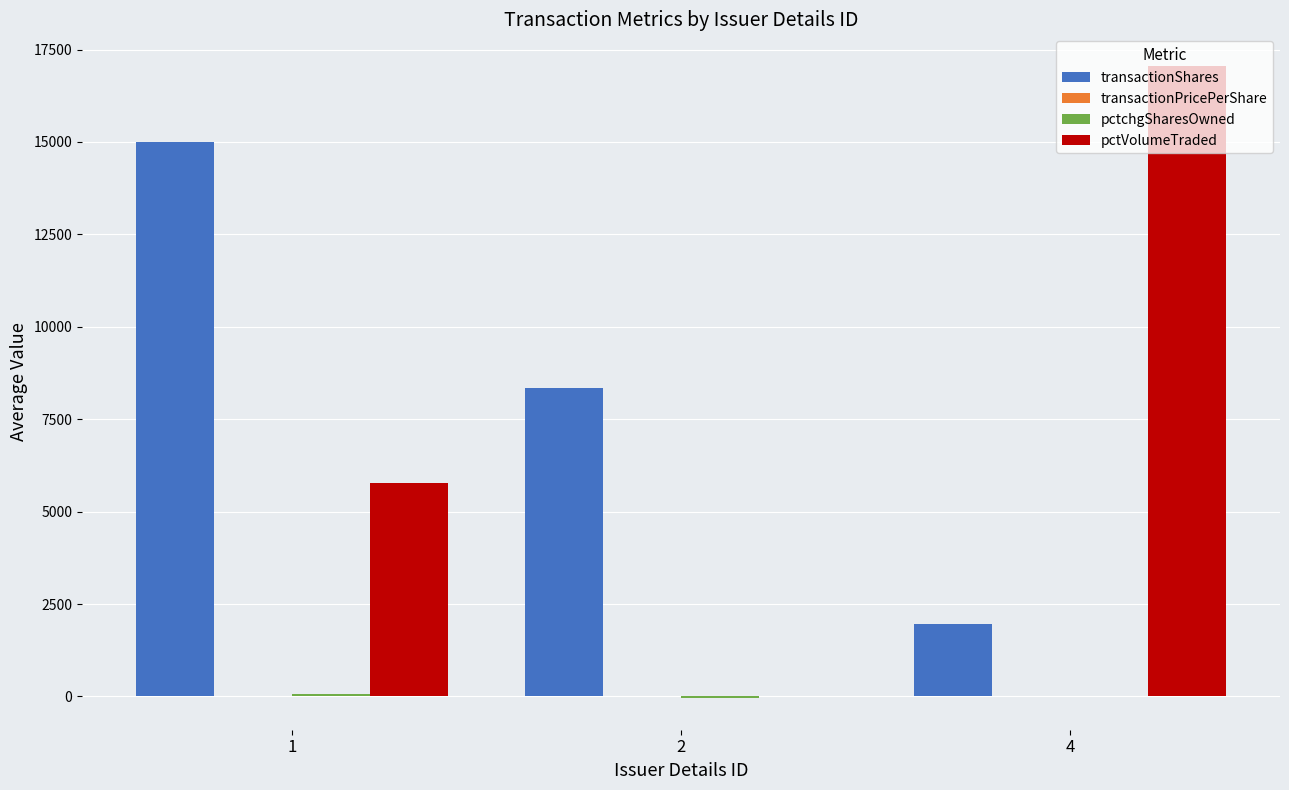

Between 1 and 2, which series saw the biggest shift?

transactionShares